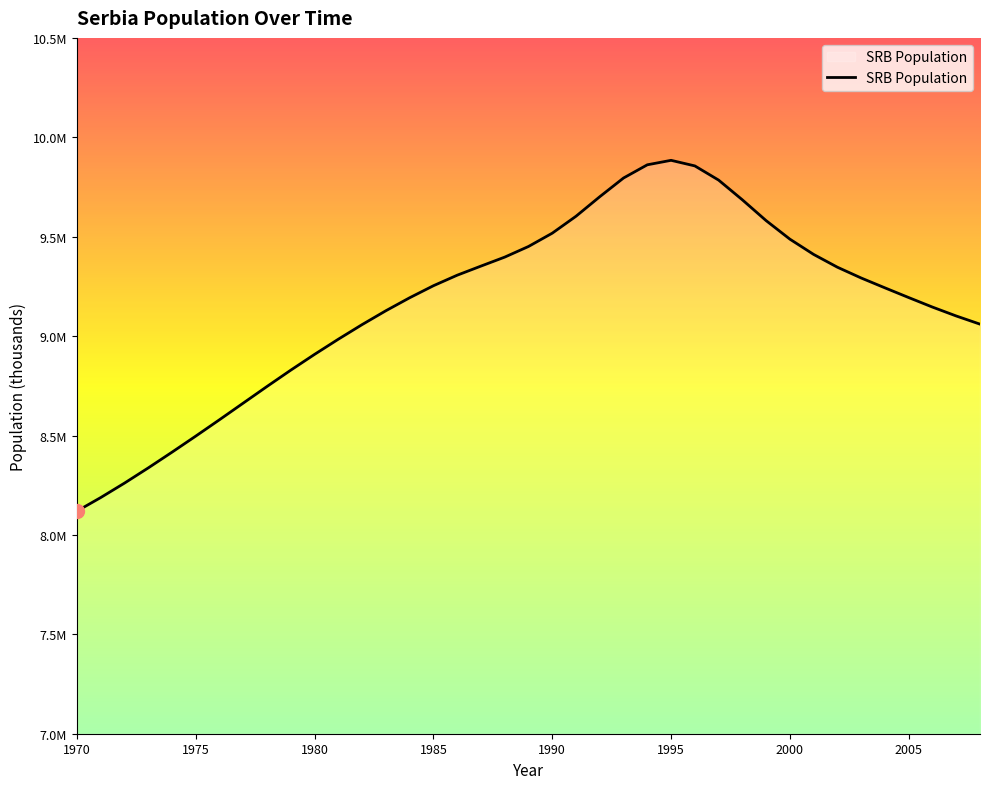

What is the difference between the second highest and minimum values?

1741.8